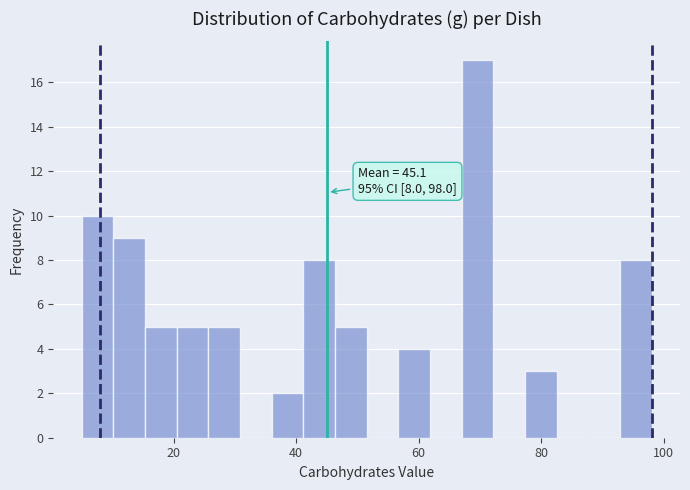

Around what value on the x-axis is the tallest bar? Give the approximate position of its centre, as read against the axis.

70